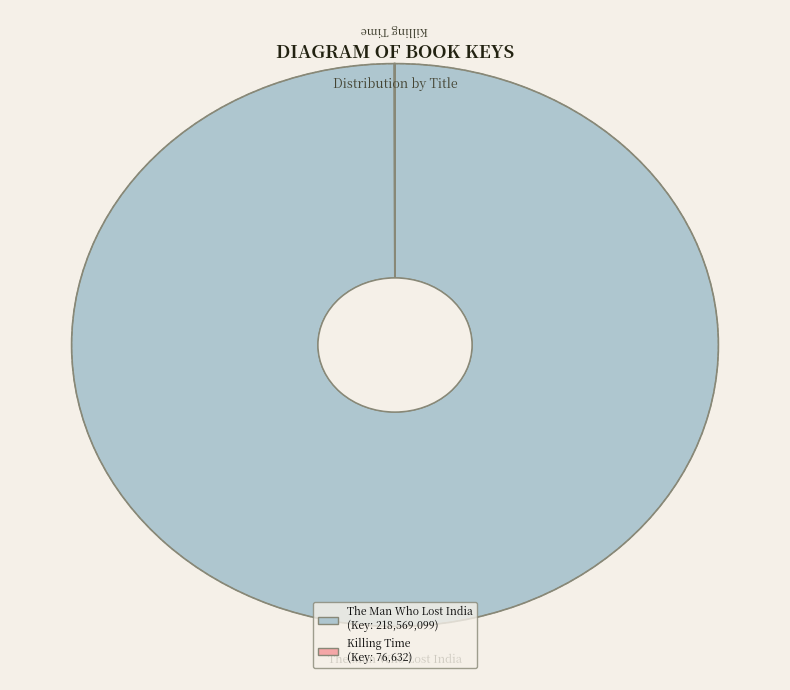

What is the majority slice?

The Man Who Lost India